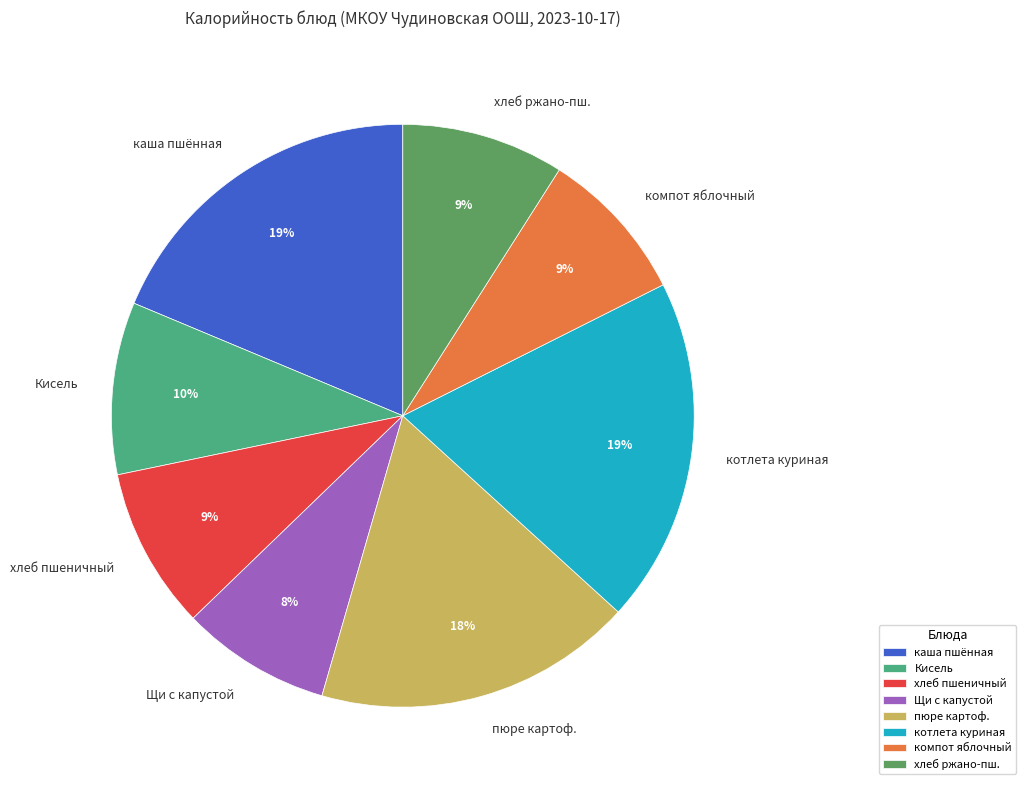

How many slices are in this pie chart?

8